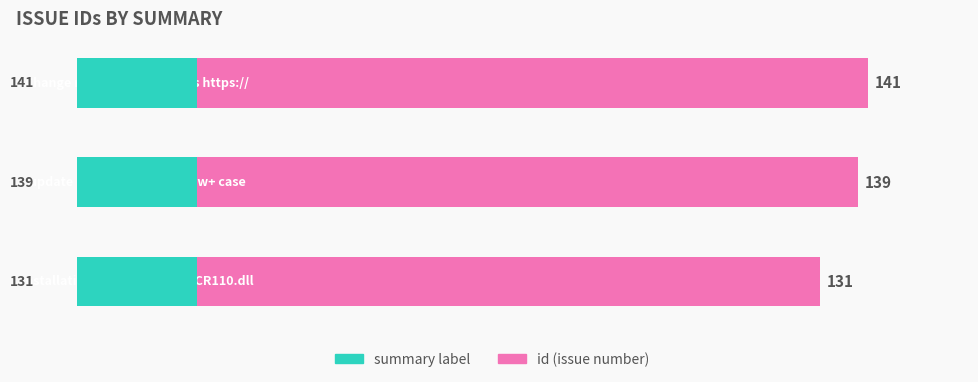

How many values are between 131 and 141?

3